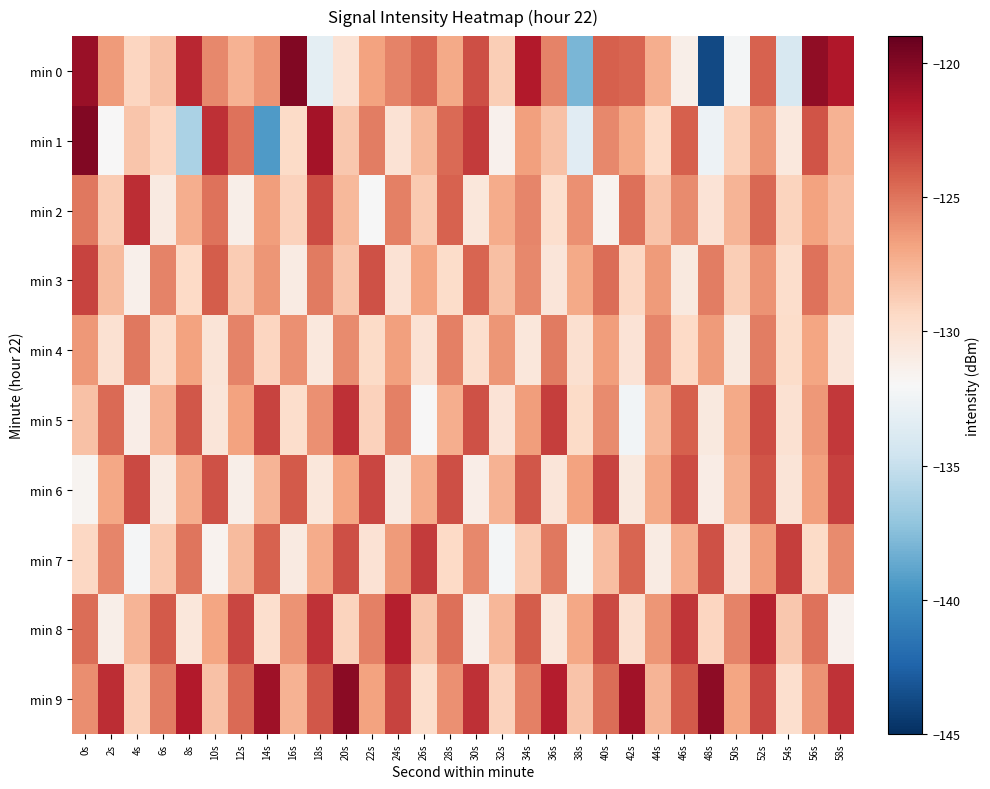

What is the total value across all series at 38s?

-1297.8